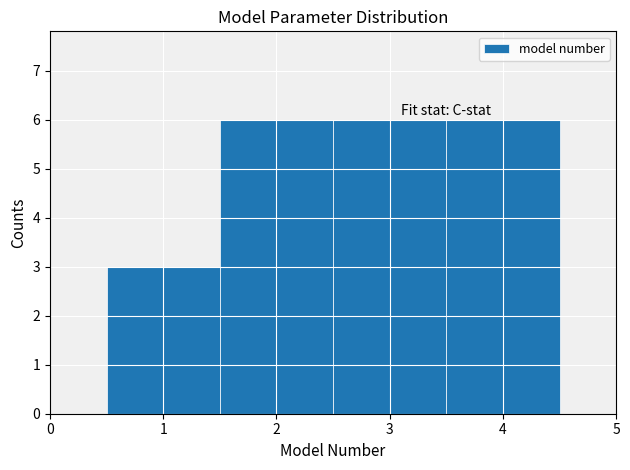

Reading left to right, list every bar in this chart as the range it spans on the x-axis followed by its height. The values are not printed on the chart, so give them approximately, as read against the axis.

0.5 to 1.5: 3
1.5 to 2.5: 6
2.5 to 3.5: 6
3.5 to 4.5: 6